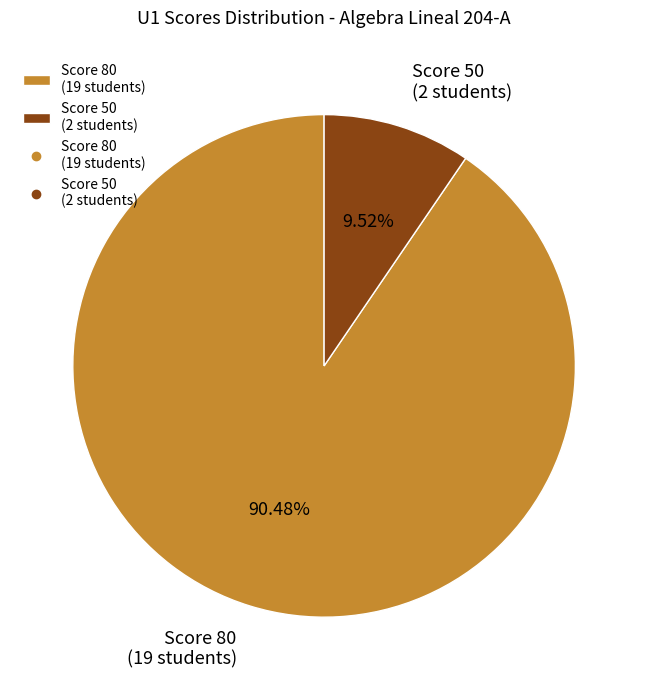

Is the sum of Score 50 (2 students) and Score 80 (19 students) greater than half?

Yes